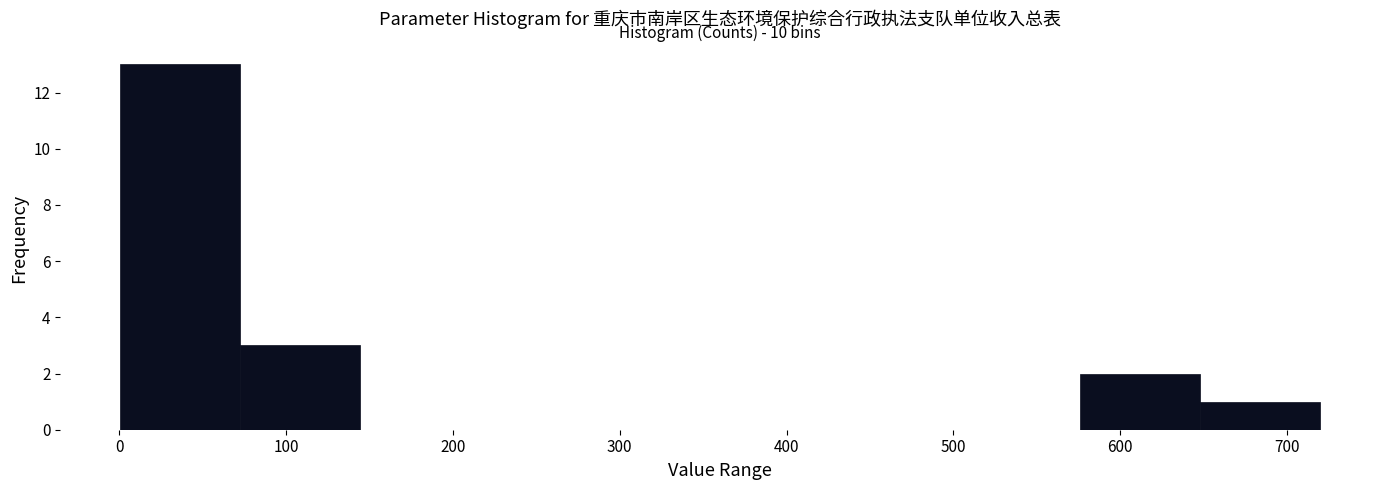

Over which range of the x-axis is the bar tallest?

0 to 70